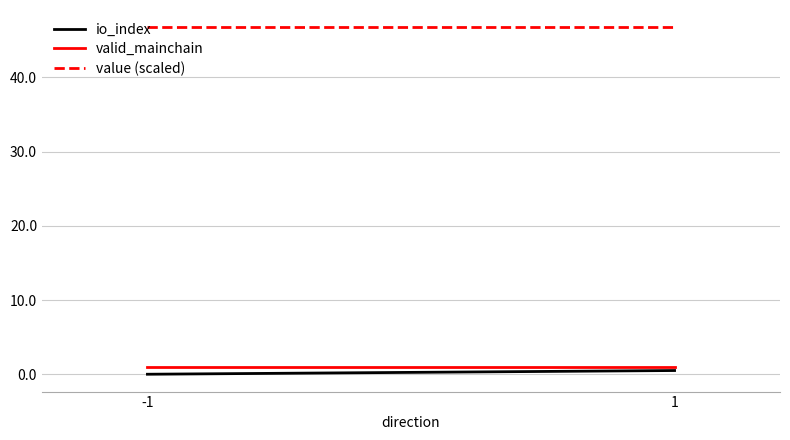

What is the average value of the io_index series?

0.2